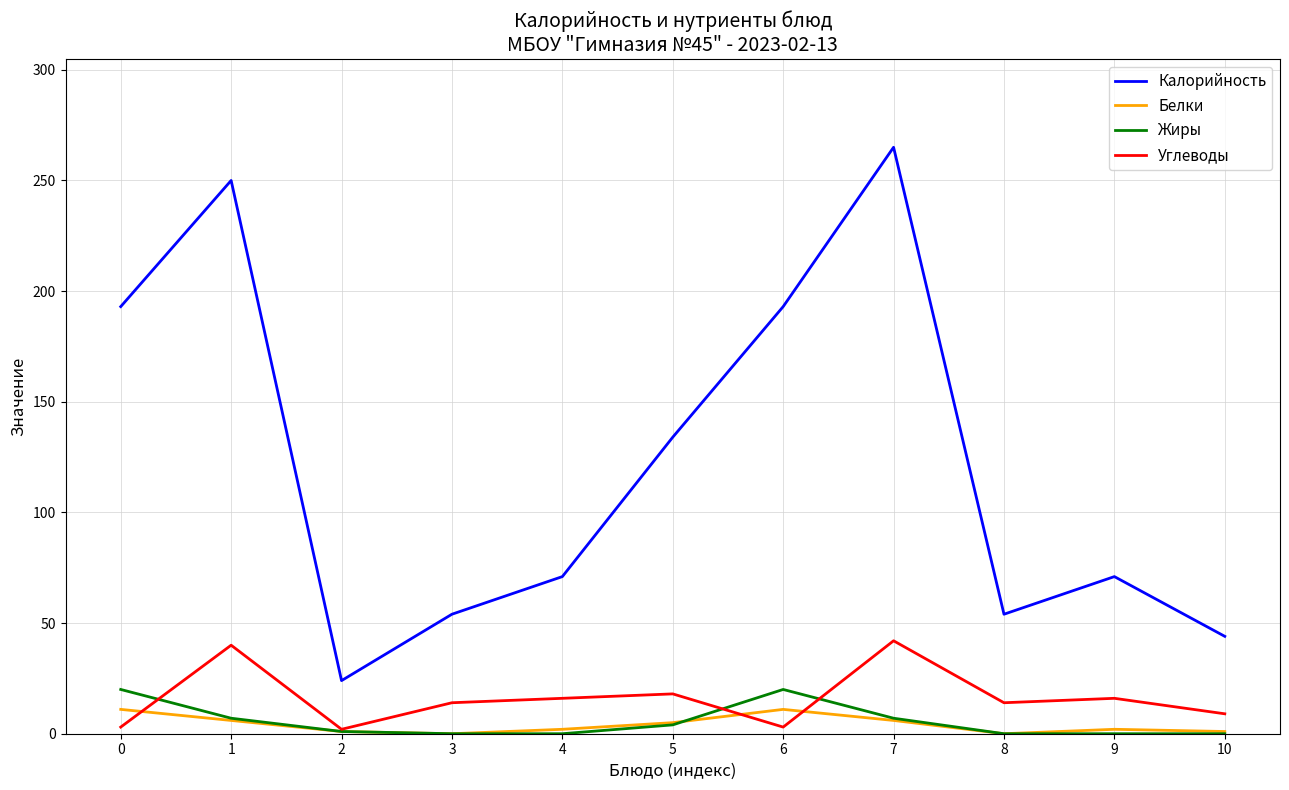

Does the chart display data point markers on the line(s)?

No